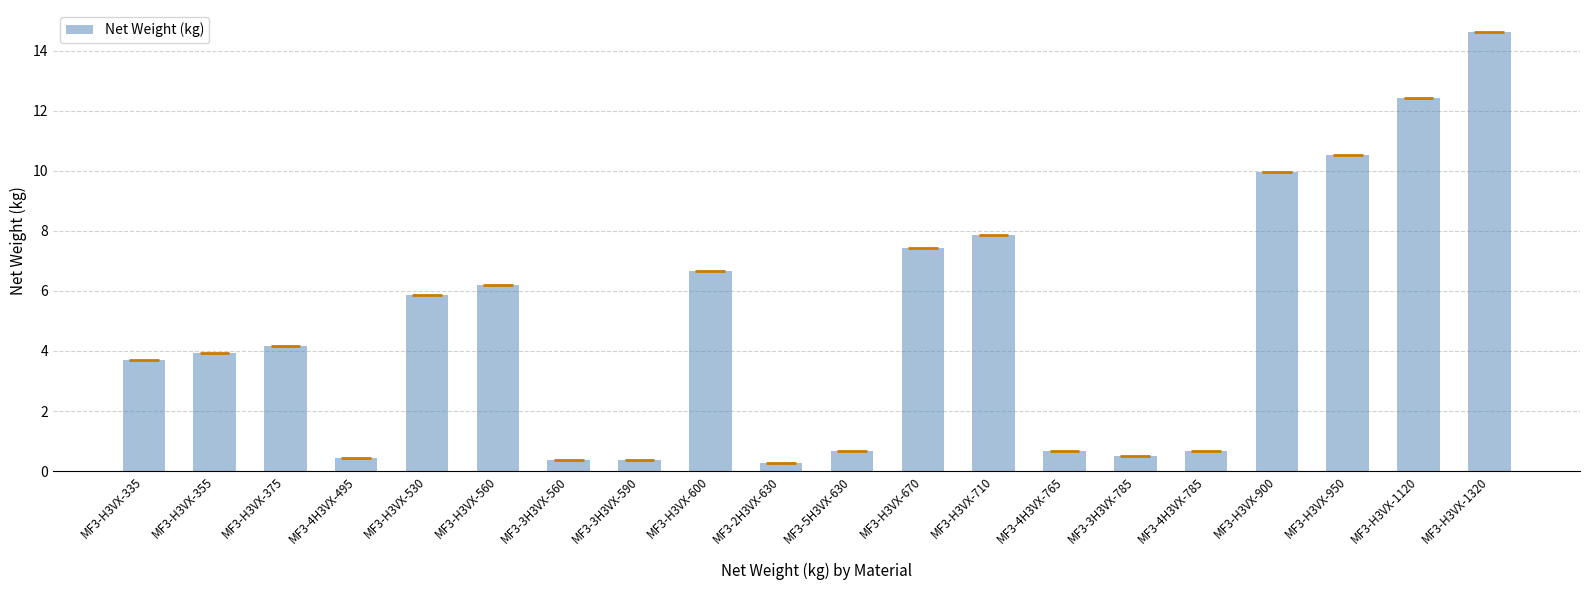

Which label corresponds to the largest value in the chart?

MF3-H3VX-1320